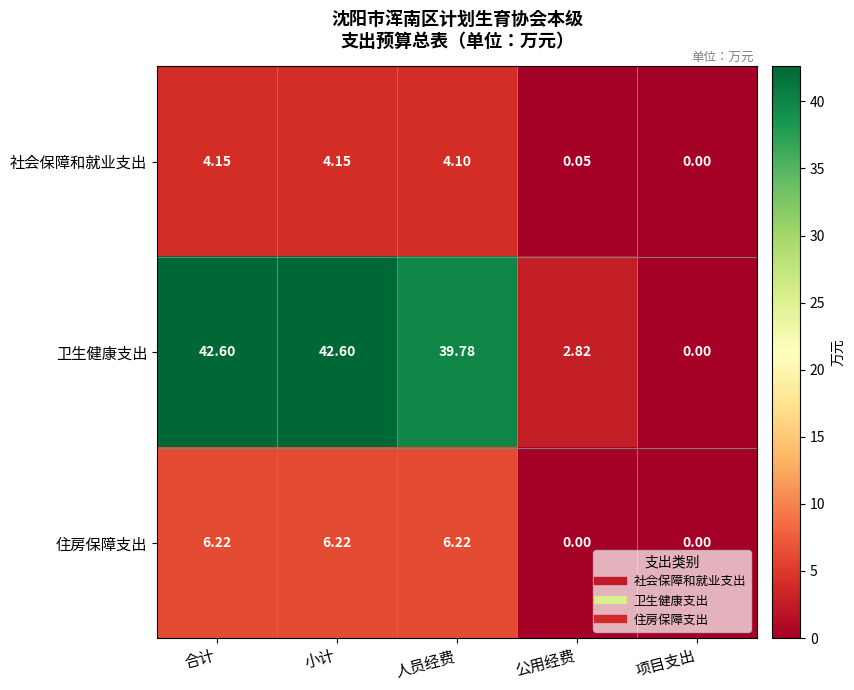

How many series are shown in this chart?

3